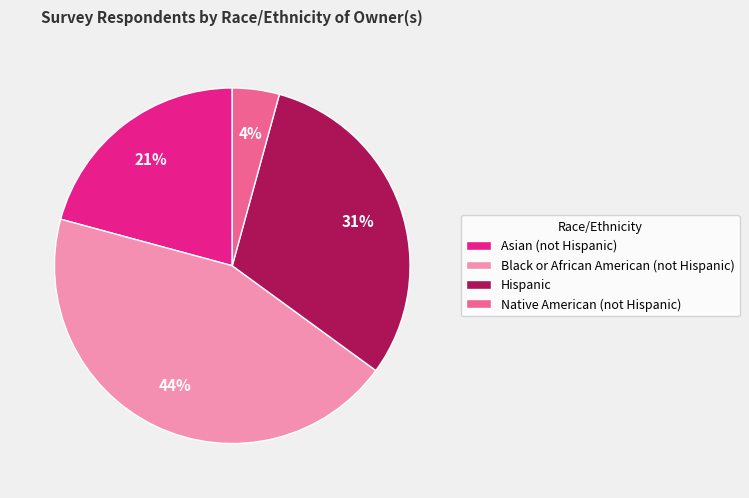

Does Black or African American (not Hispanic) represent more than half of the total?

No